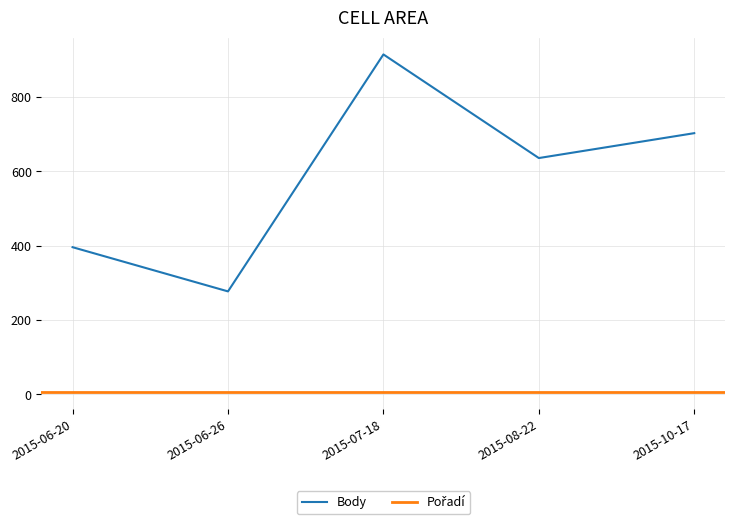

What is the sum of the values at 2015-06-26 and 2015-07-18?

1192